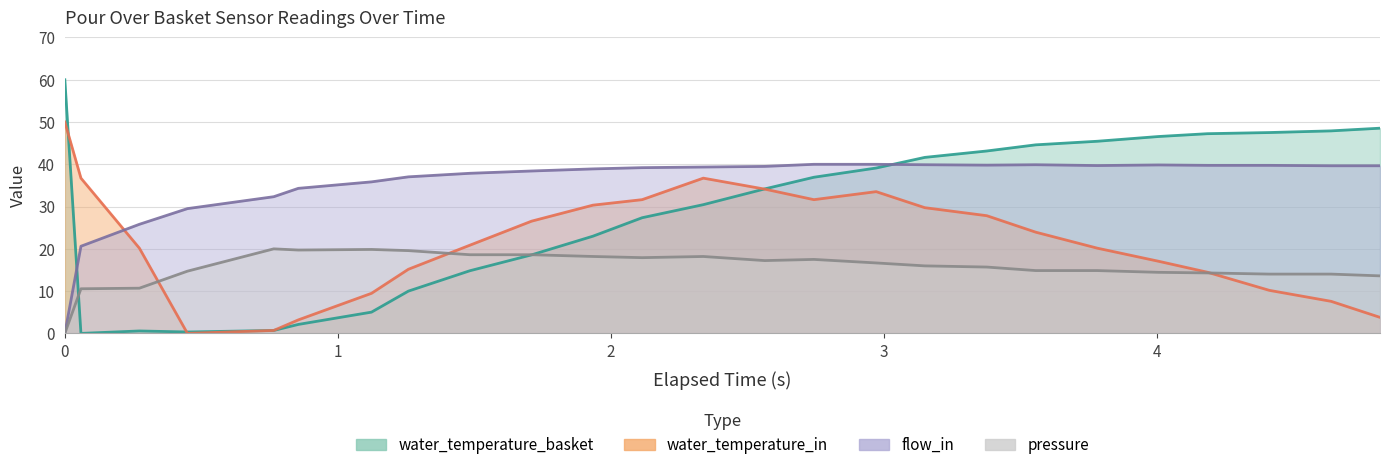

What is the difference between the second highest and minimum values in the water_temperature_basket series?

48.5